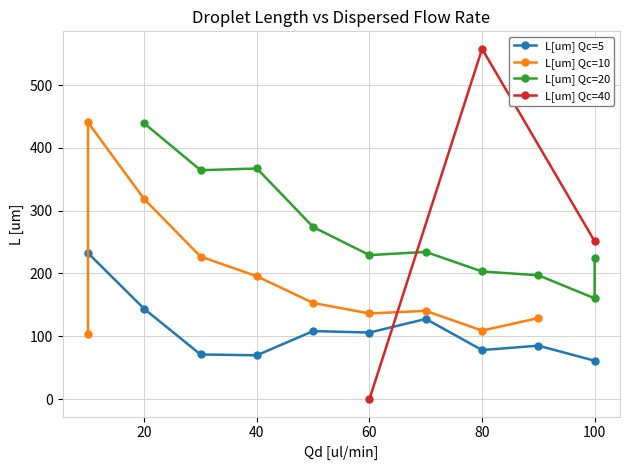

True or false: L[um] Qc=5 has a value of 190.0 at 60.

False